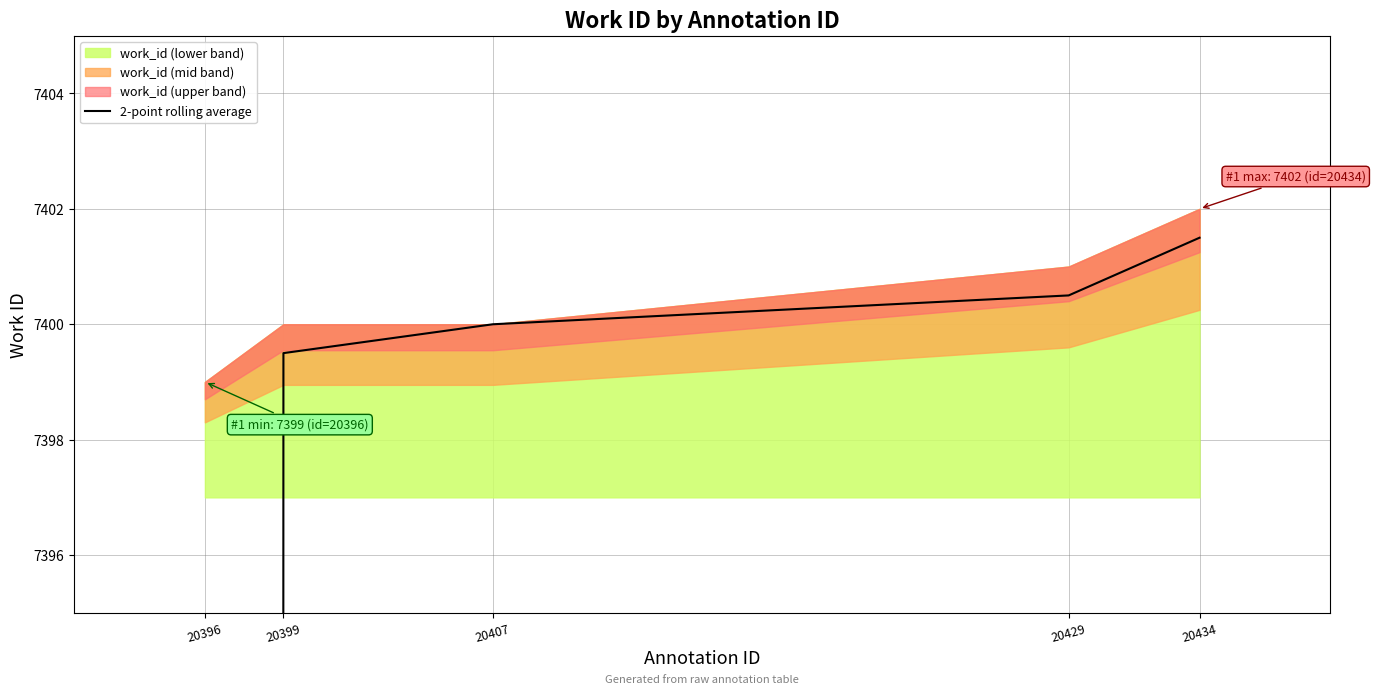

Which label corresponds to the largest value in the chart?

20434